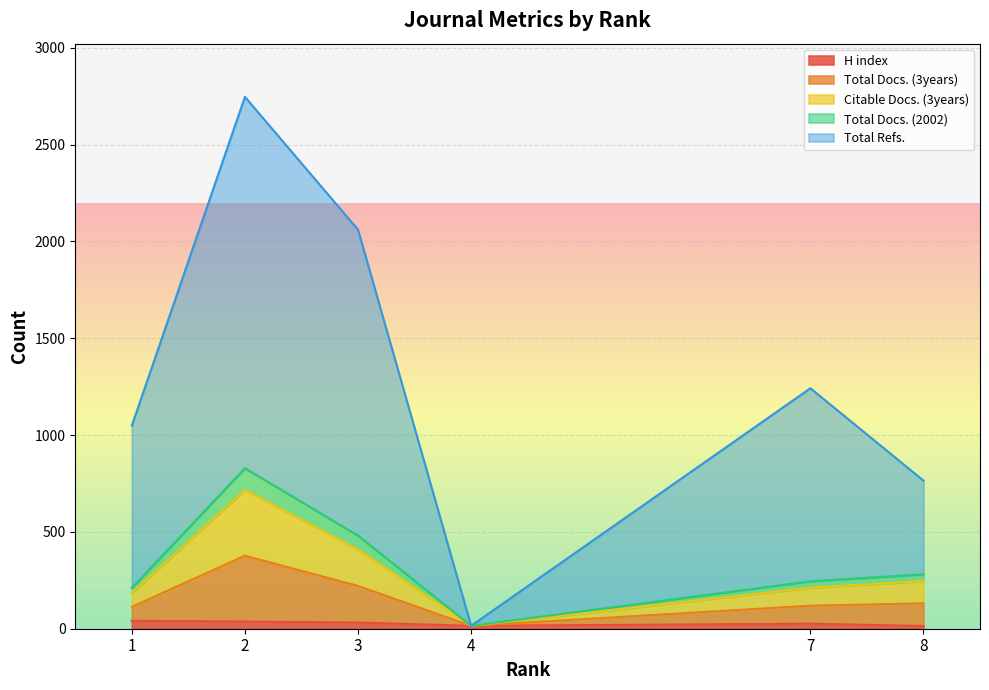

Is the value of Total Refs. at 8 greater than the value of Citable Docs. (3years) at 3?

Yes